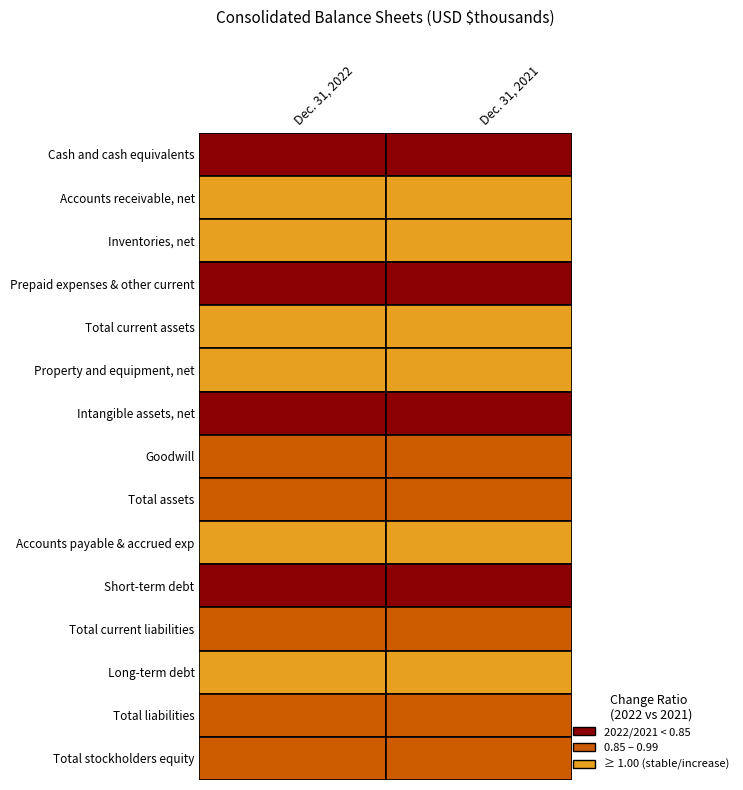

What is the difference between the highest and lowest values at 0?

194550